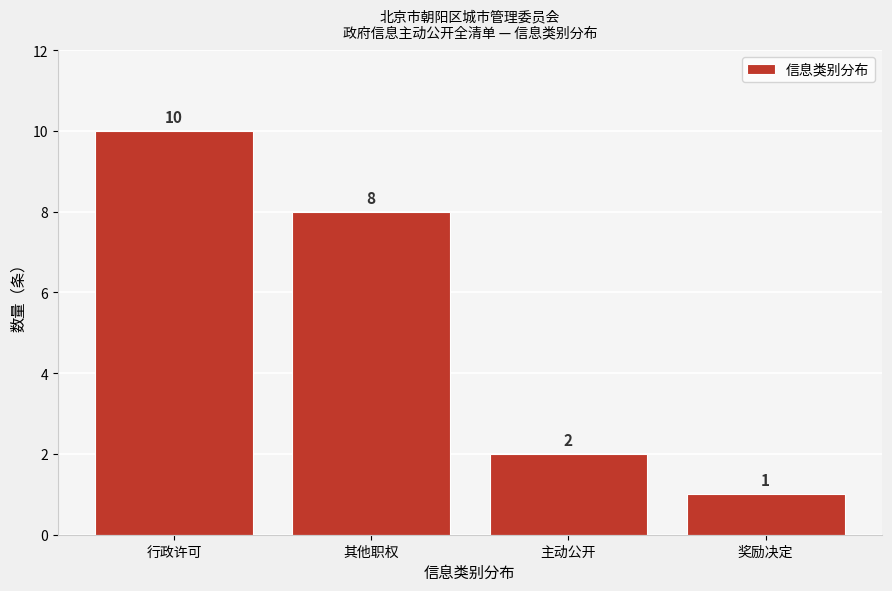

Reading right to left, list all the values displayed in this chart.

奖励决定=1	主动公开=2	其他职权=8	行政许可=10